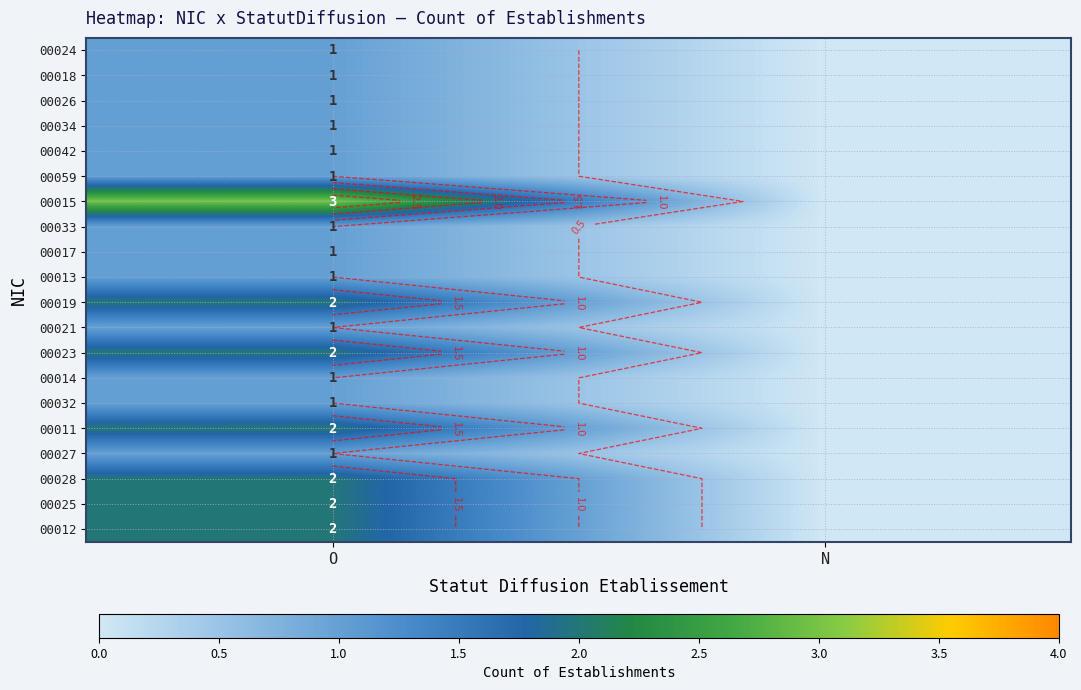

How many series are shown in this chart?

20